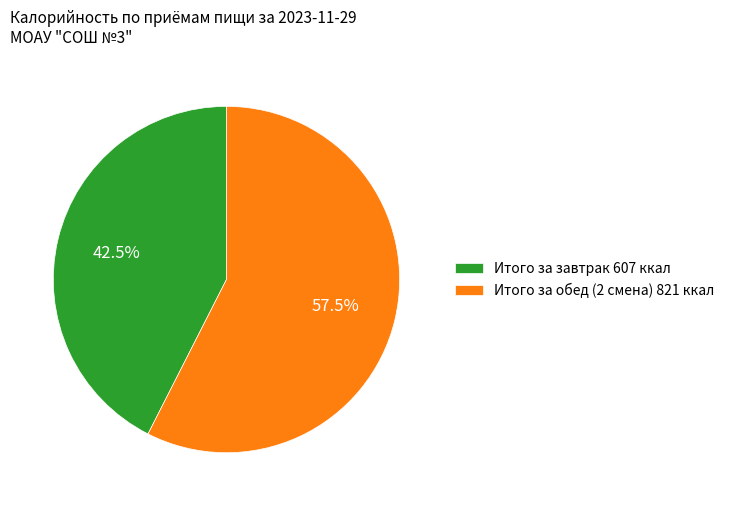

To the nearest percent, what is the average slice percentage?

50%